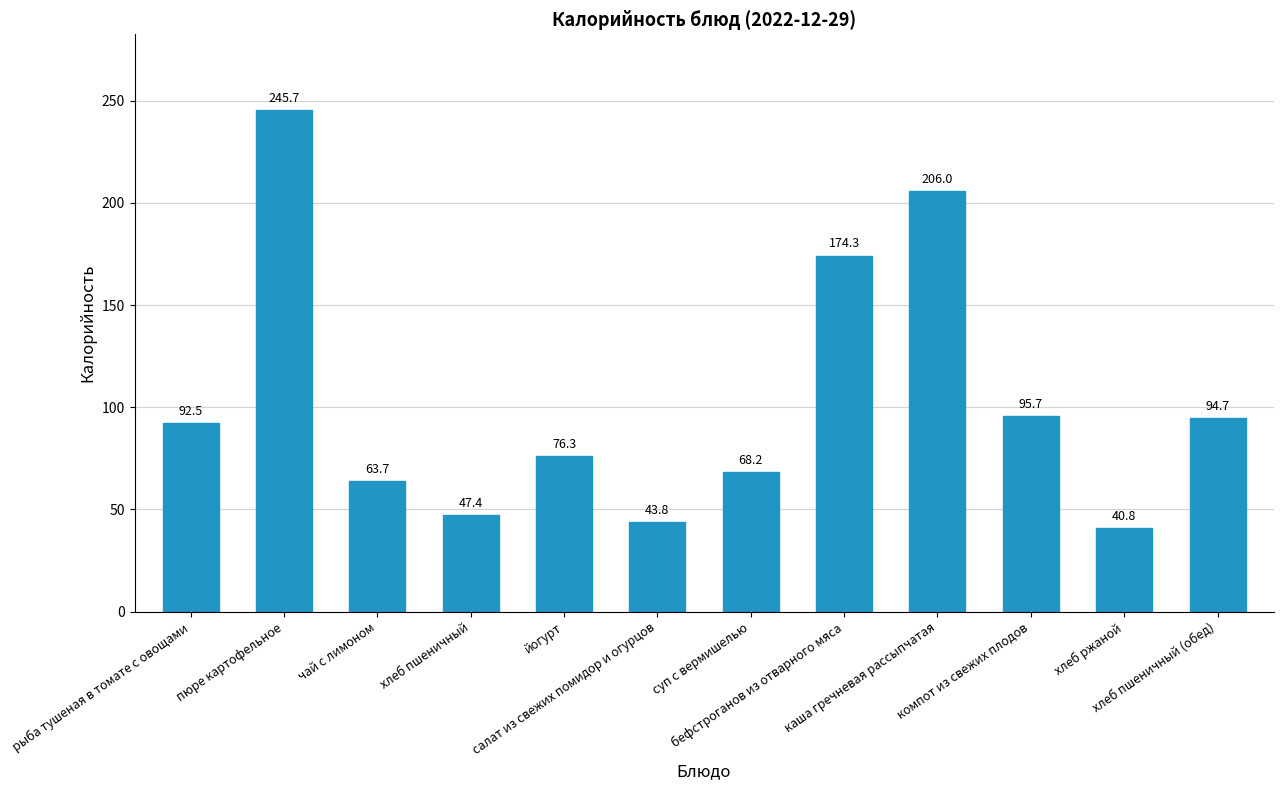

Rank the categories by value from lowest to highest.

хлеб ржаной, салат из свежих помидор и огурцов, хлеб пшеничный, чай с лимоном, суп с вермишелью, йогурт, рыба тушеная в томате с овощами, хлеб пшеничный (обед), компот из свежих плодов, бефстроганов из отварного мяса, каша гречневая рассыпчатая, пюре картофельное